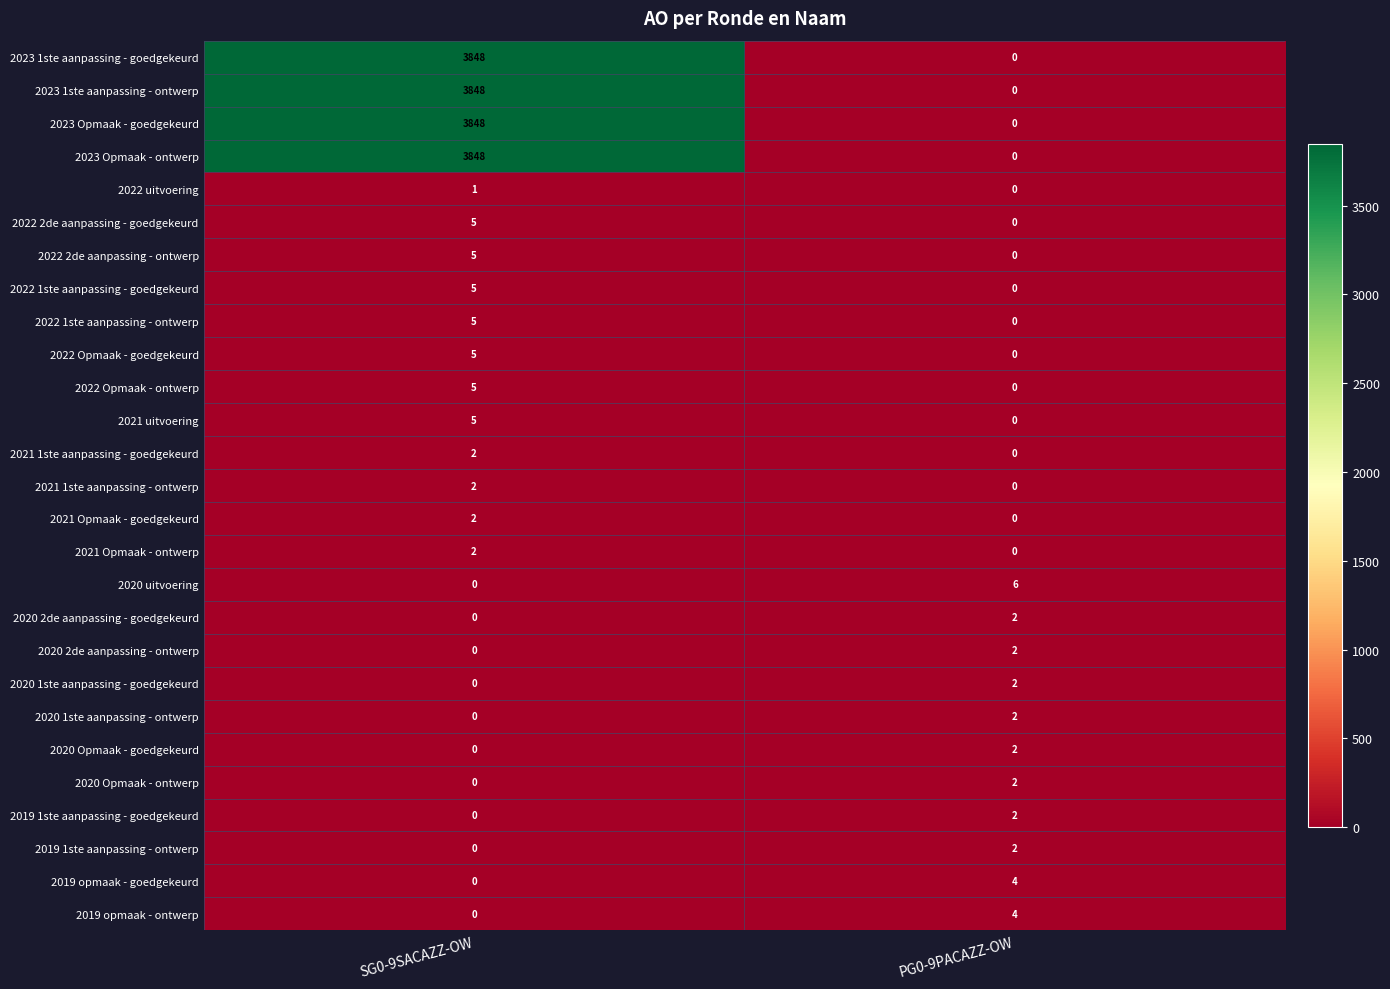

At which category is the sum across all series the highest?

SG0-9SACAZZ-OW